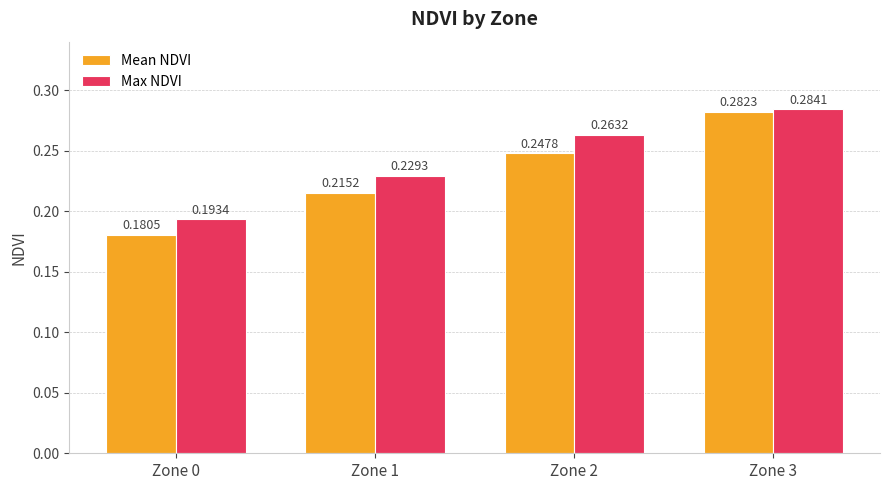

Rank the series by their maximum value, from lowest to highest.

Mean NDVI, Max NDVI